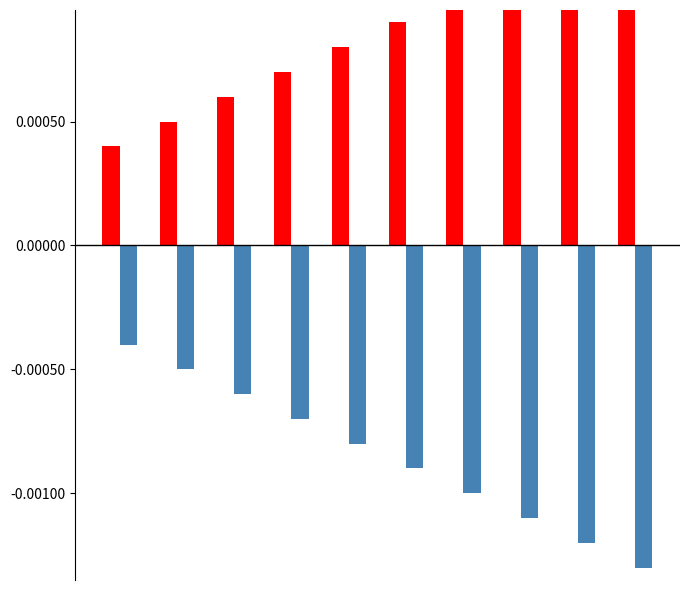

The Series A series shows 0.0 at 9. True or false?

False